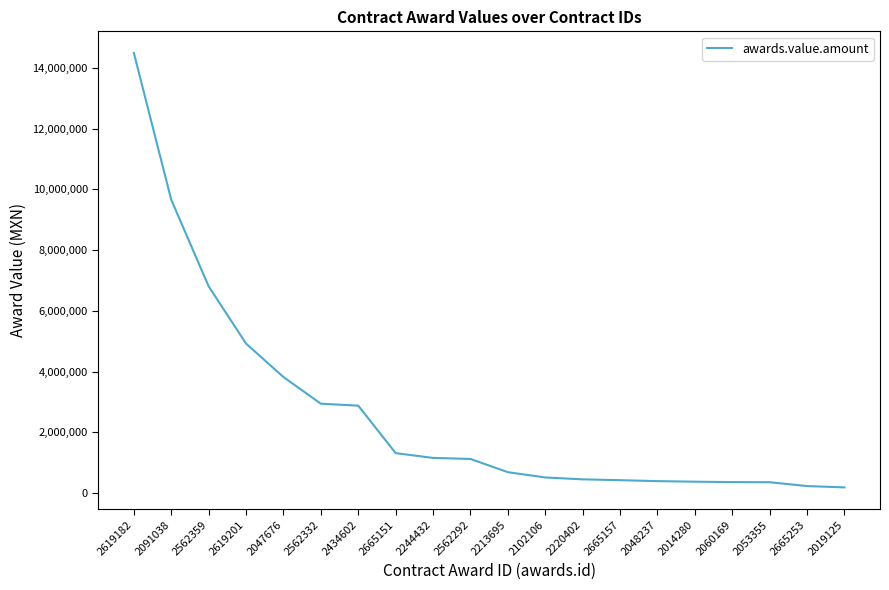

What is the difference between the maximum and minimum values?

14301750.0